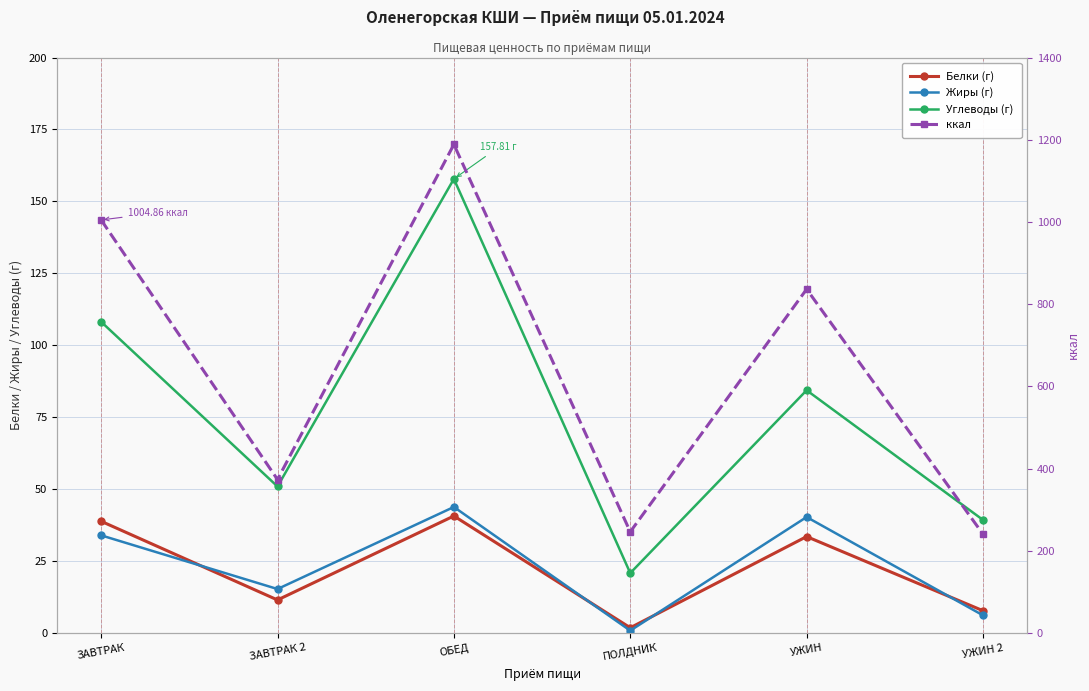

True or false: Углеводы (г) and ккал cross at least once.

False